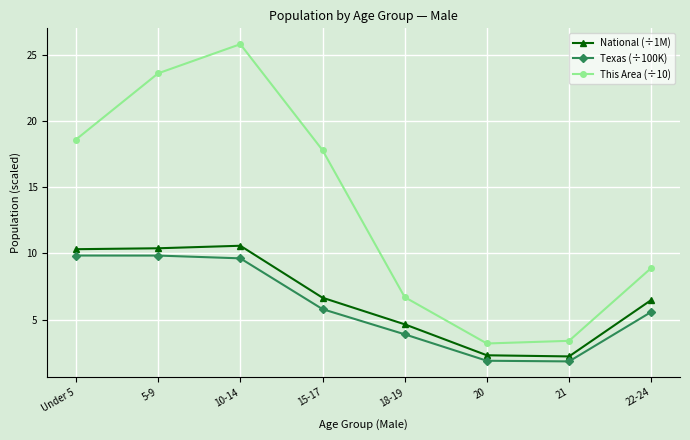

What is the label of the 4th point from the left?

15-17